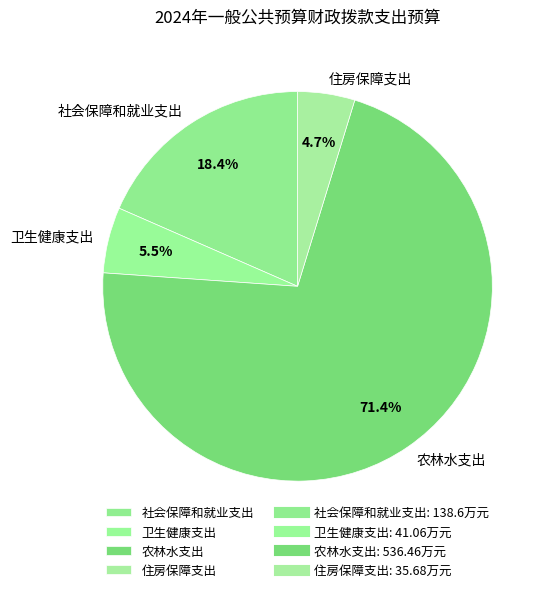

To the nearest percent, what portion does 农林水支出 represent?

71%